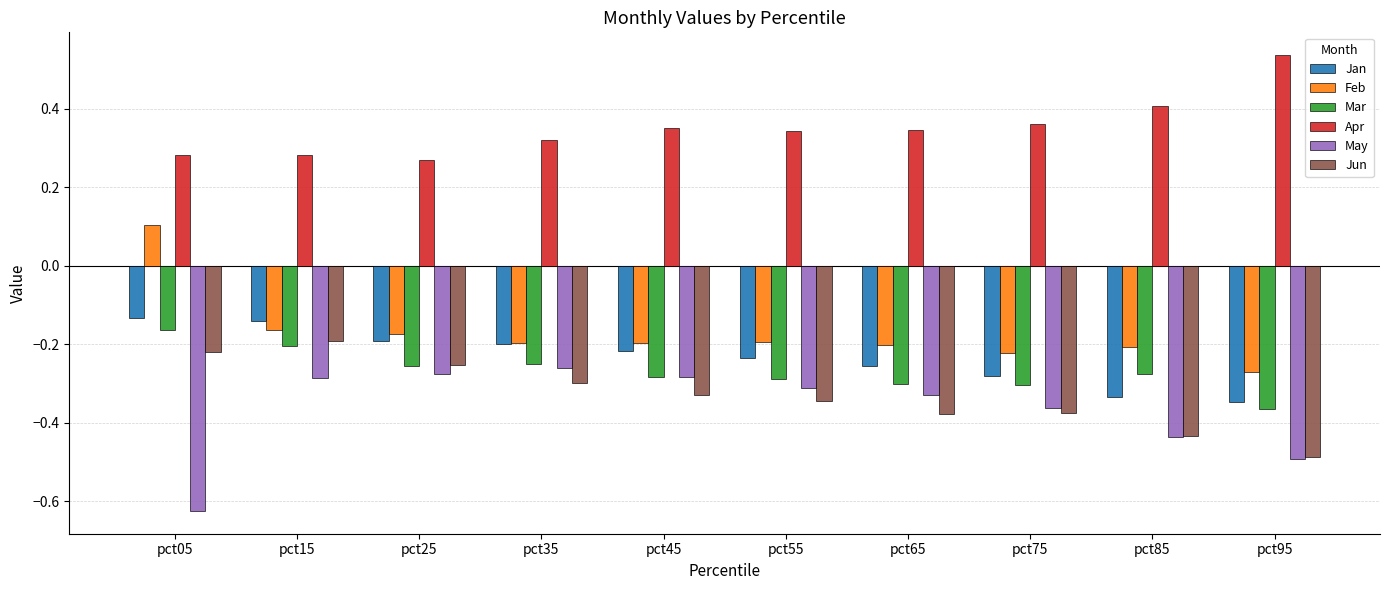

What is the total value across all series at pct05?

-0.8